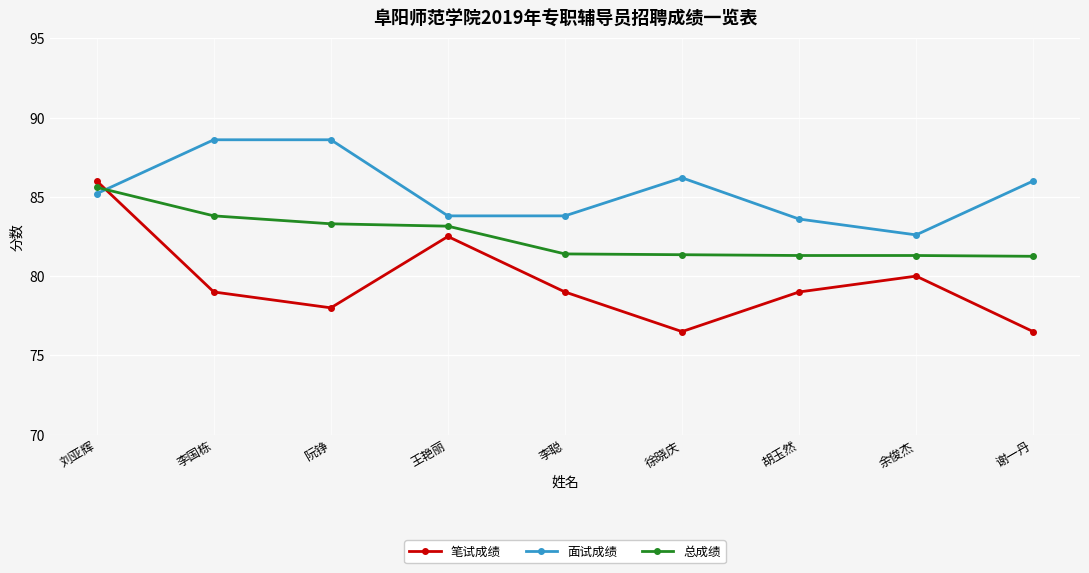

What is the maximum value shown in the chart?

88.6